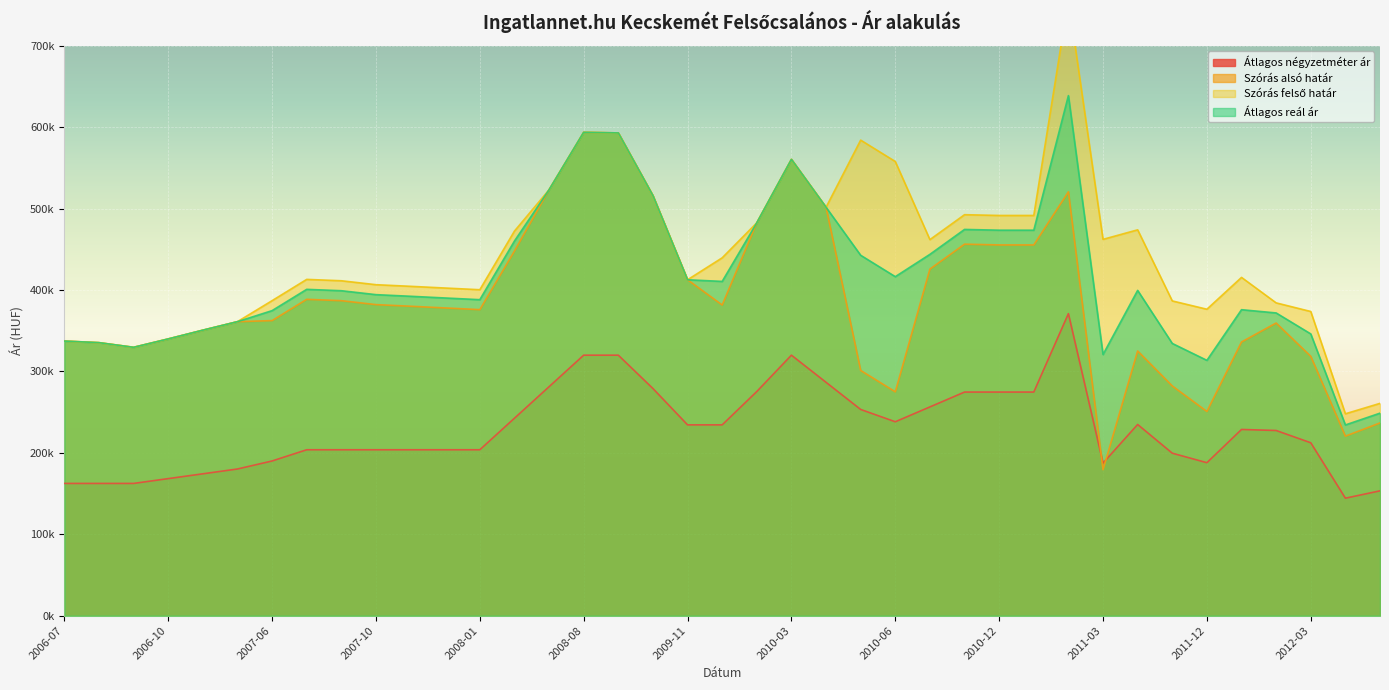

What is the greatest value displayed?

756890